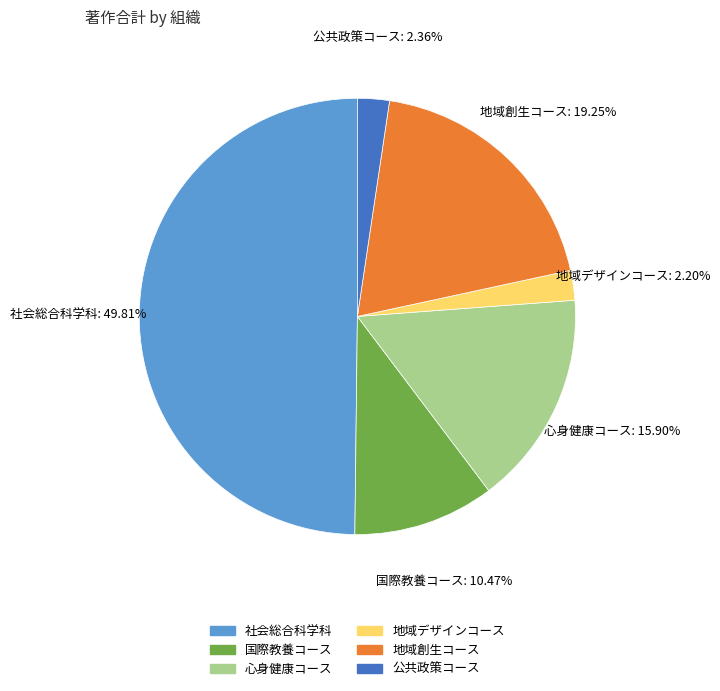

To the nearest percent, what percentage of the pie is 地域創生コース?

19%